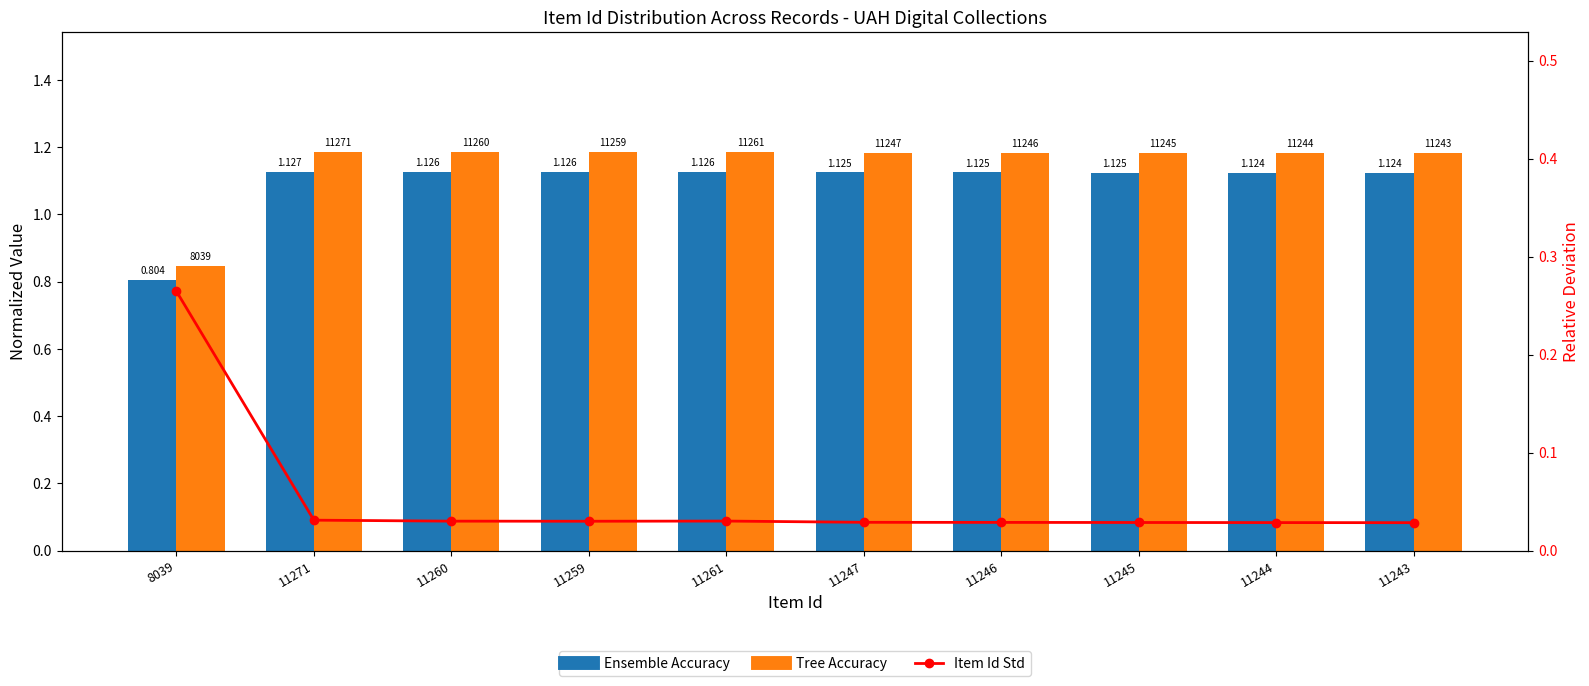

What is the total value across all series at 11247?

2.3